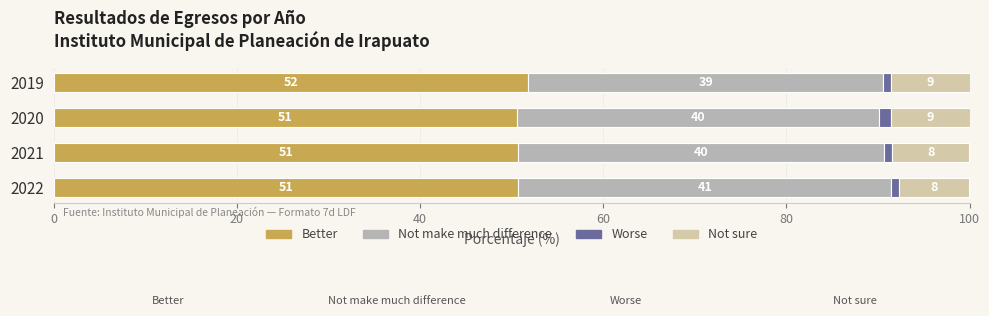

Count the number of data series in this chart.

4